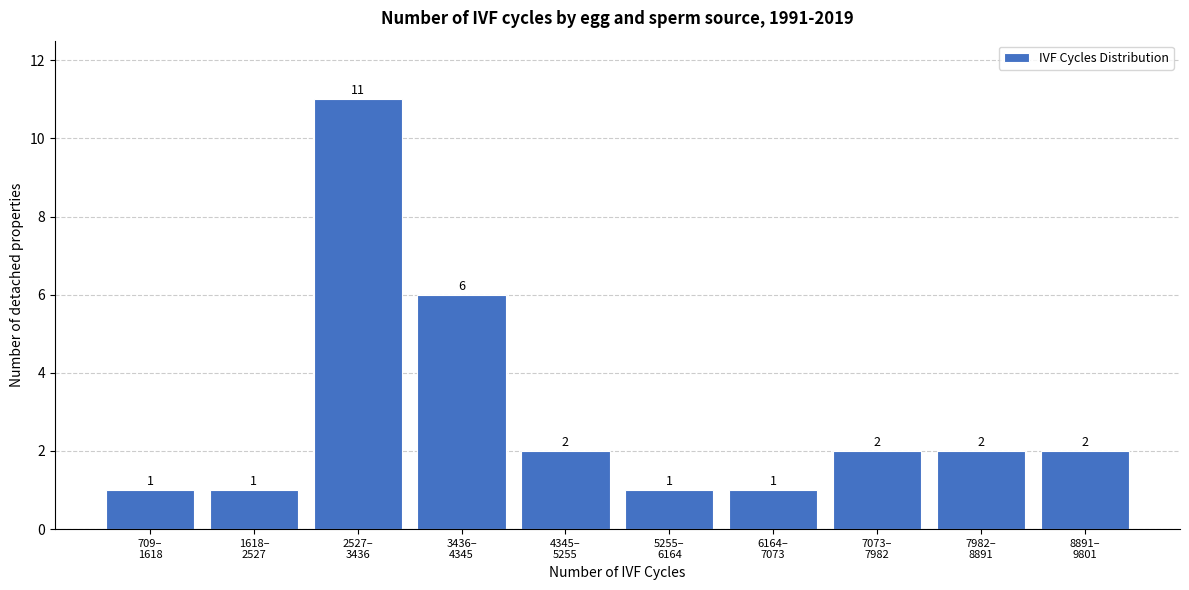

Reading left to right, extract all data points from this chart.

1	1	11	6	2	1	1	2	2	2